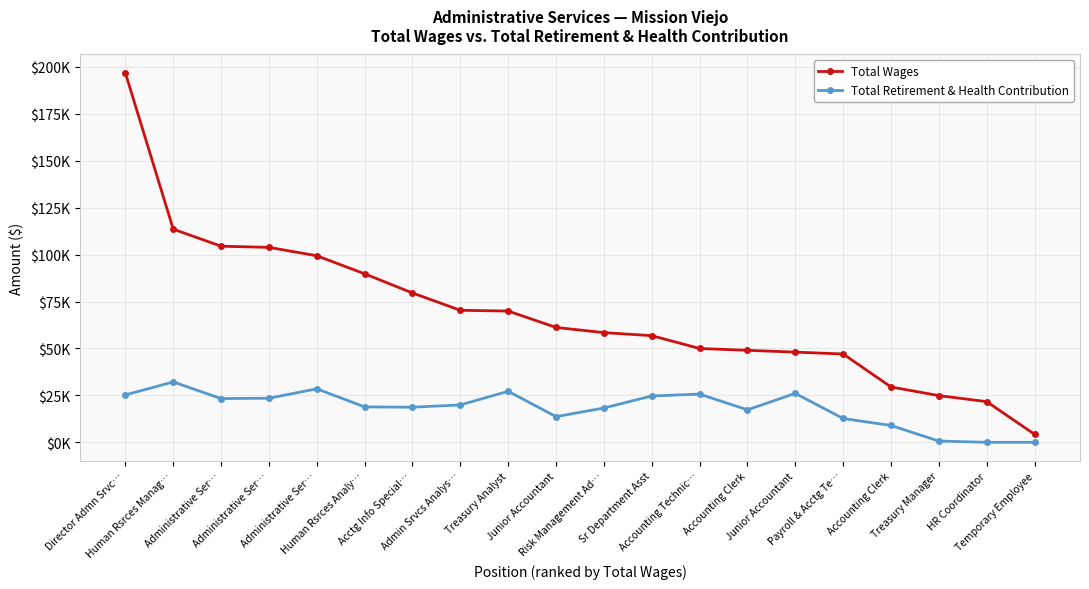

What is the spread (max minus min) of values at Sr Department Asst?

32130